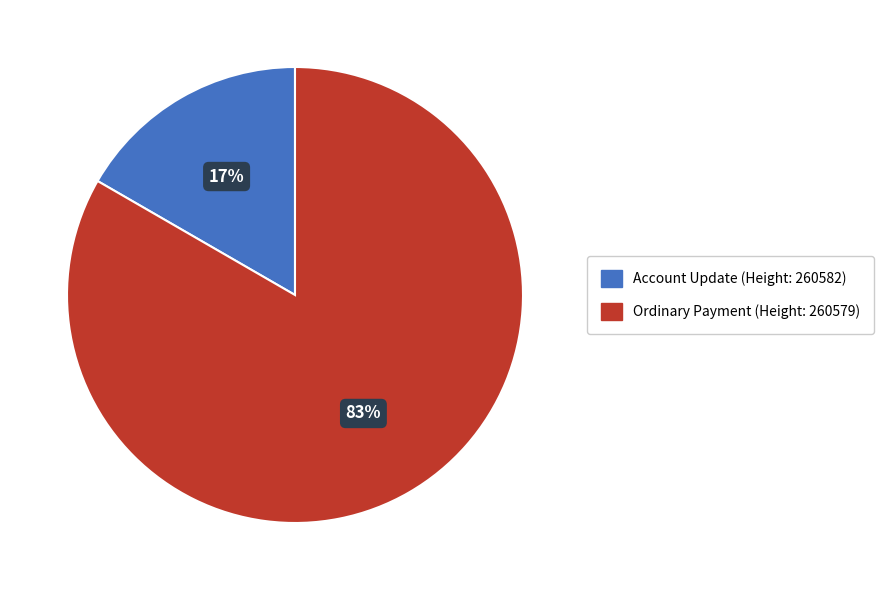

Which has a higher value, Account Update (Height: 260582) or Ordinary Payment (Height: 260579)?

Ordinary Payment (Height: 260579)